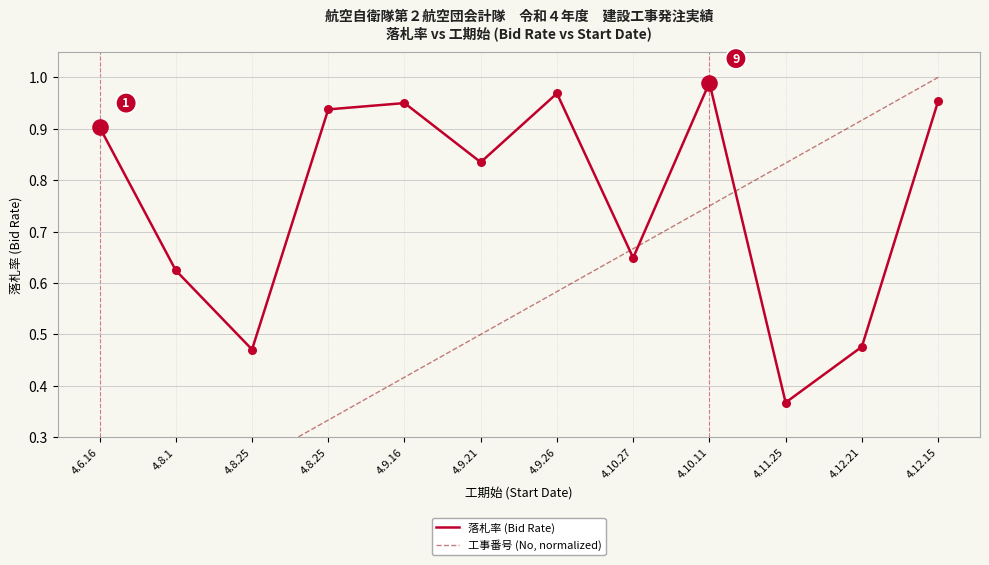

Which series has the largest total across all categories?

落札率 (Bid Rate)